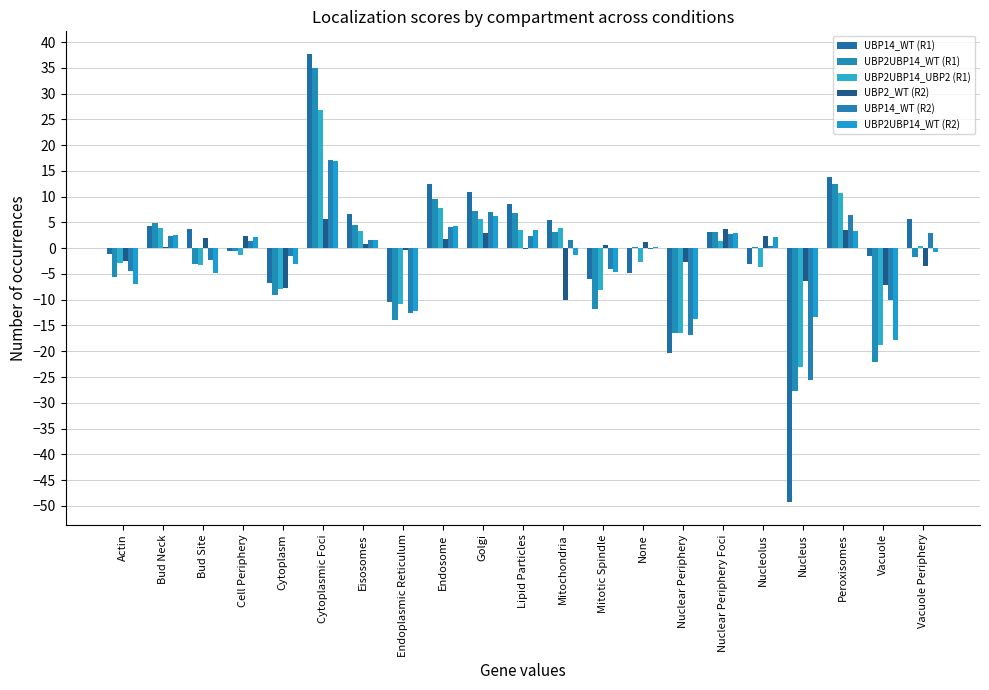

What is the value of the UBP14_WT (R1) bar at the 15th from the left?

-20.3